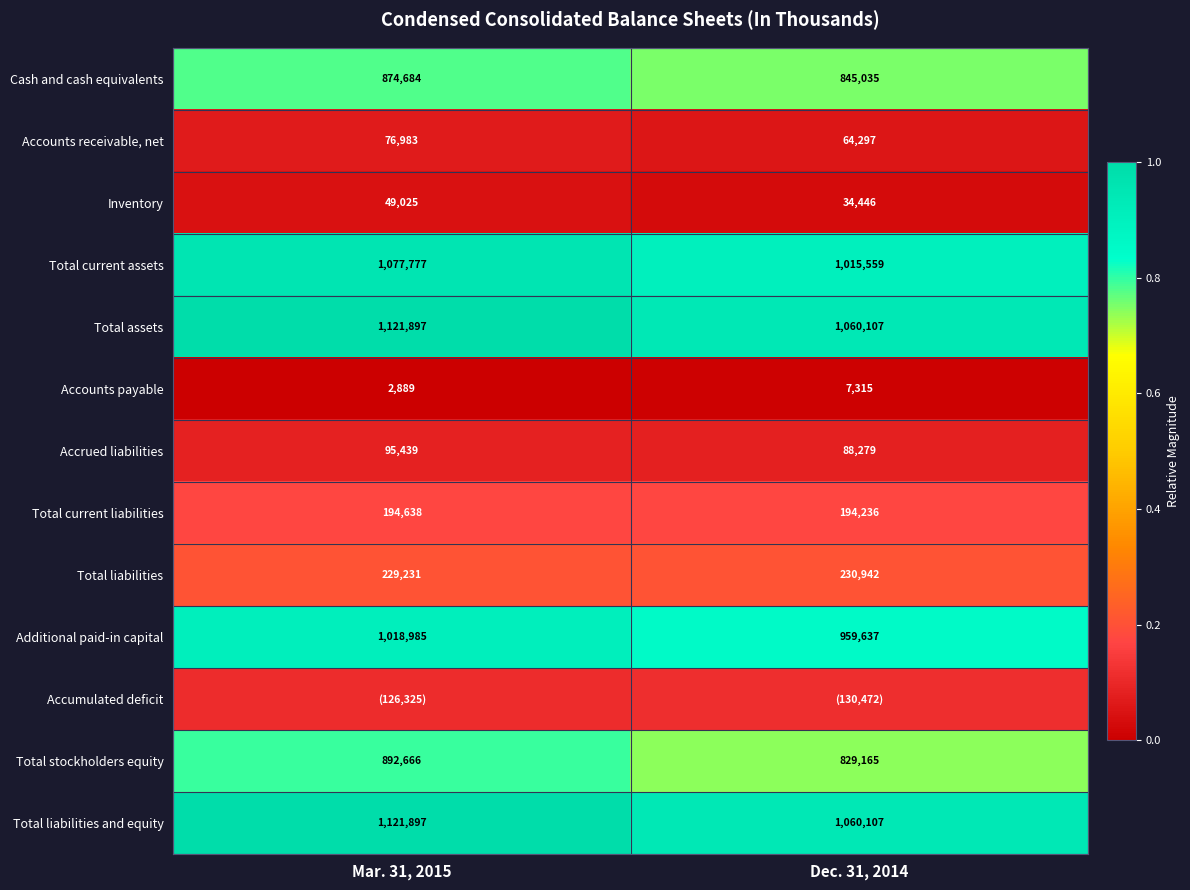

Which category has the highest value across all series?

Mar. 31, 2015